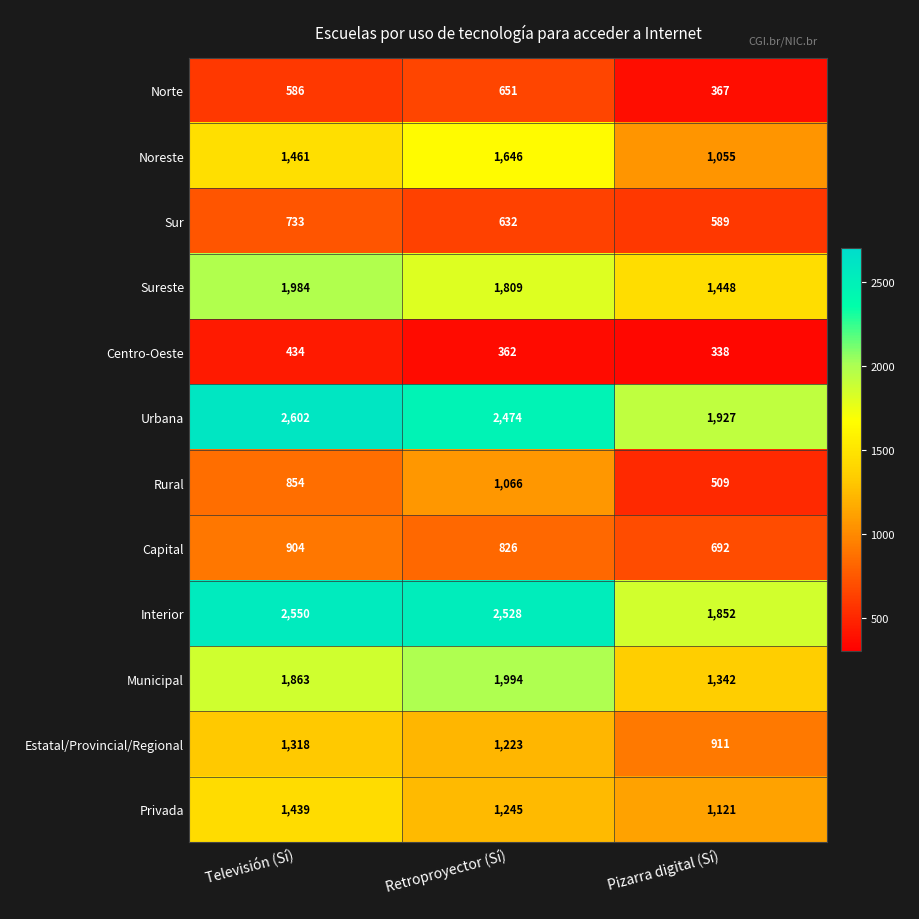

What is the maximum value for Capital?

904